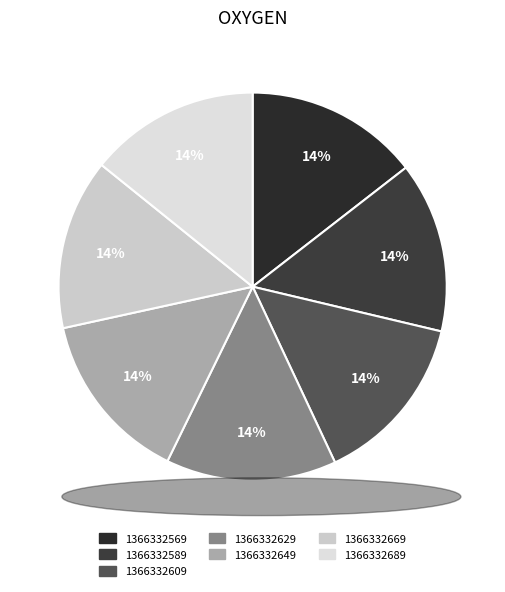

To the nearest percent, what portion does 1366332629 represent?

14%